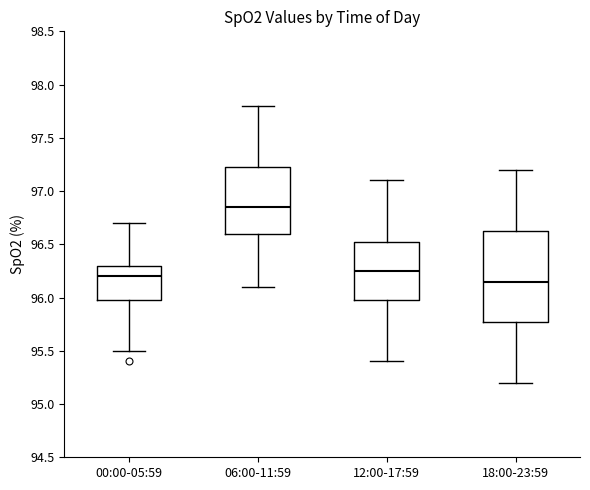

Reading left to right, read every box against the y-axis: the position of its median line, the range the box covers, and the ends of its whiskers. The values are not printed on the chart, so give them approximately, as read against the axis.

00:00-05:59: median 96.20, box 96.00 to 96.30, whiskers 95.50 to 96.70
06:00-11:59: median 96.85, box 96.60 to 97.25, whiskers 96.10 to 97.80
12:00-17:59: median 96.25, box 96.00 to 96.55, whiskers 95.40 to 97.10
18:00-23:59: median 96.15, box 95.80 to 96.65, whiskers 95.20 to 97.20